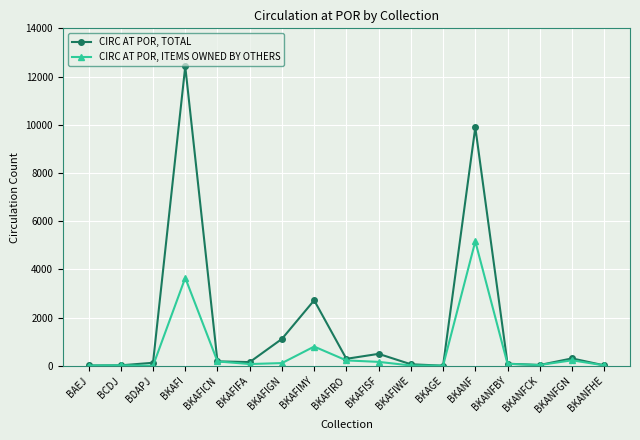

Is it true that CIRC AT POR, ITEMS OWNED BY OTHERS equals 799 at BKAFIMY?

True